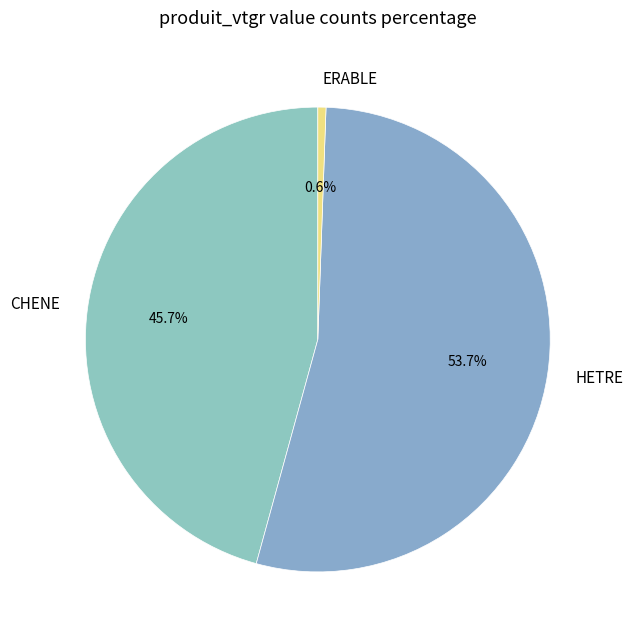

Count the number of slices in the pie.

3